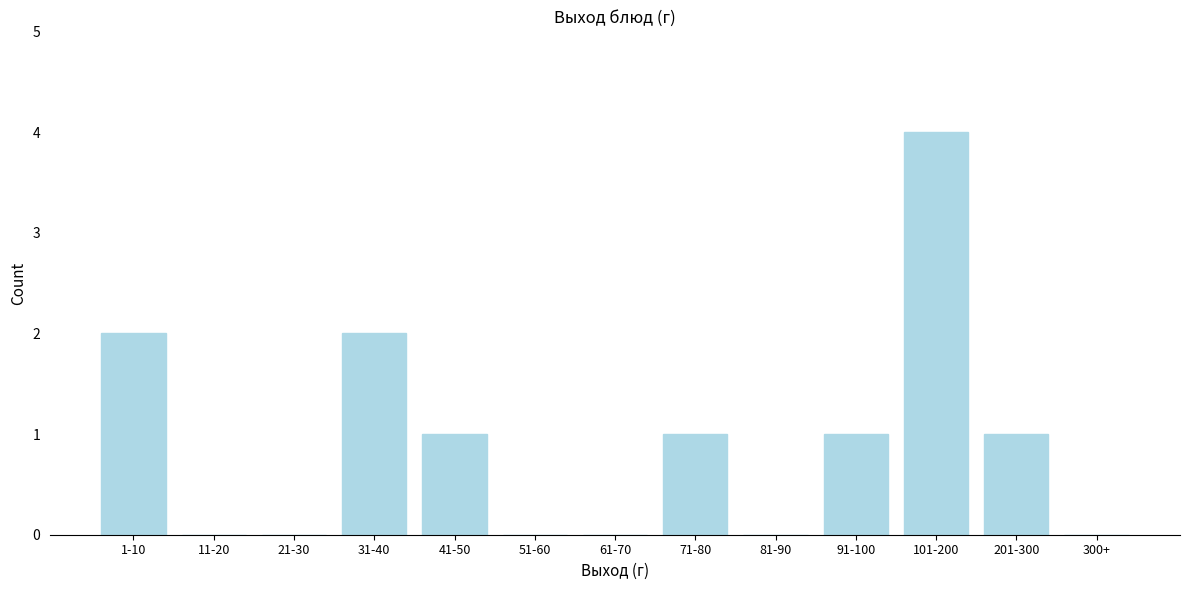

Reading right to left, extract all data points from this chart.

300+=0	201-300=1	101-200=4	91-100=1	81-90=0	71-80=1	61-70=0	51-60=0	41-50=1	31-40=2	21-30=0	11-20=0	1-10=2